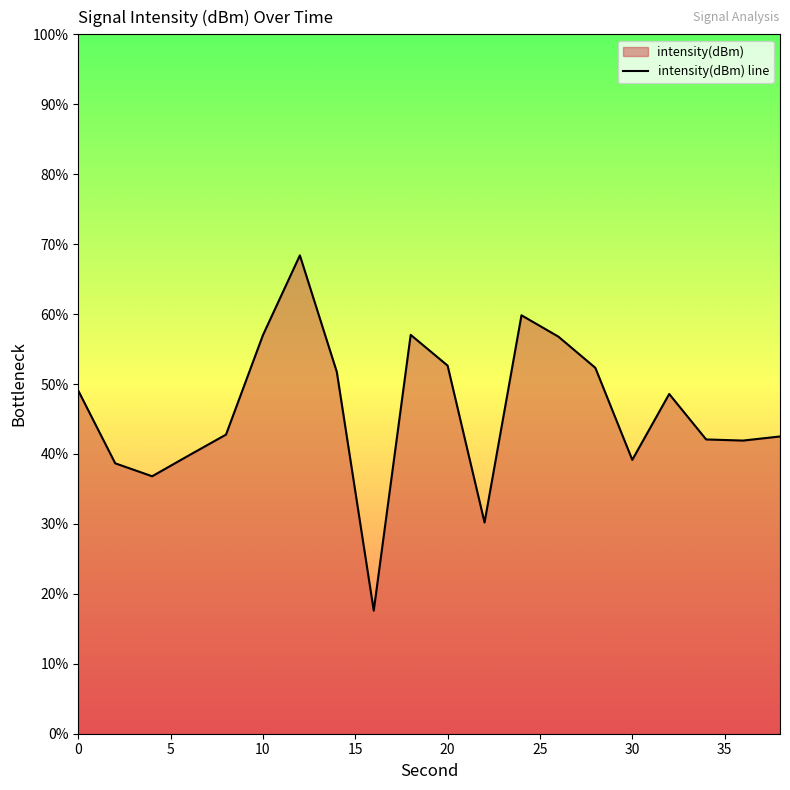

Reading left to right, extract all data points from this chart.

49.1	38.7	36.8	39.8	42.8	57.0	68.4	51.7	17.6	57.0	52.6	30.2	59.8	56.8	52.3	39.2	48.6	42.1	41.9	42.5